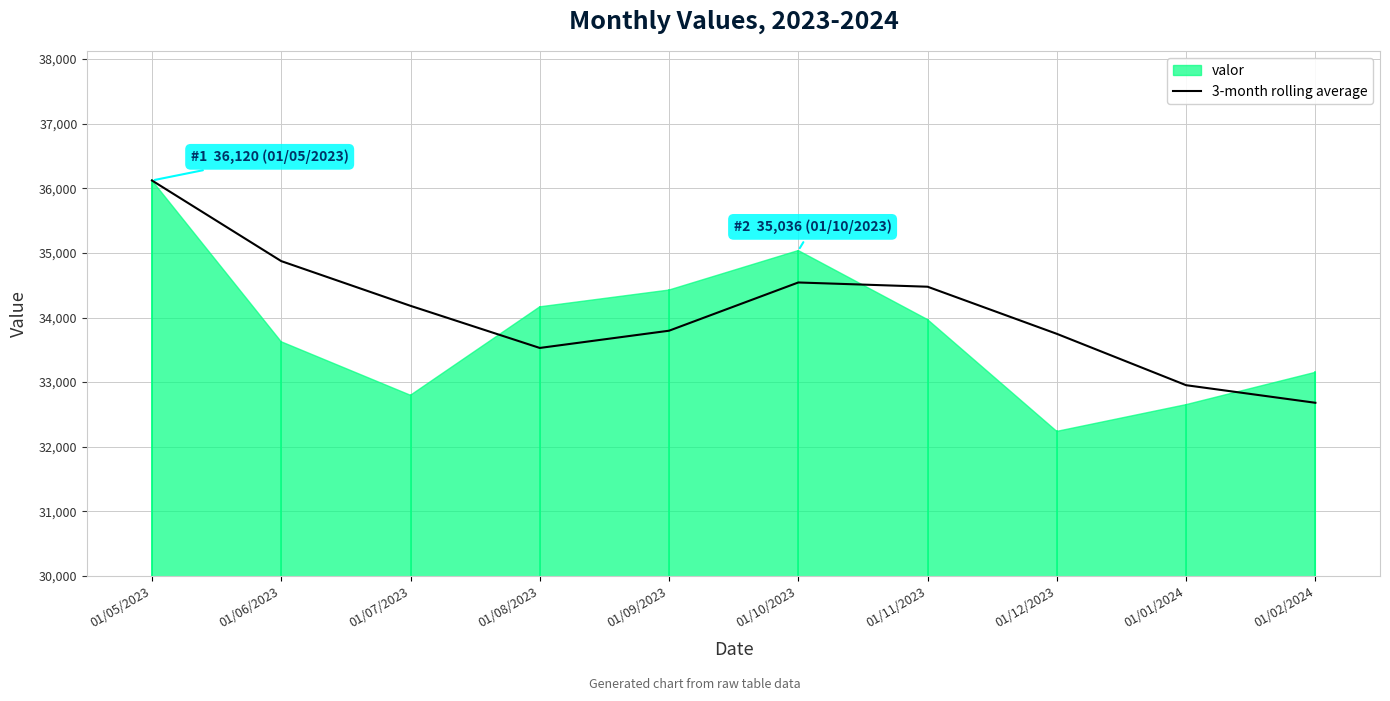

What is the value of the 1st point from the left?

36120.0